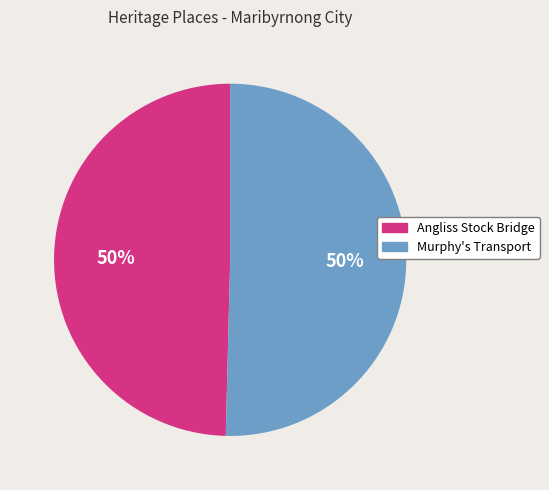

What is the ratio of the value at Angliss Stock Bridge to the value at Murphy's Transport?

1.0